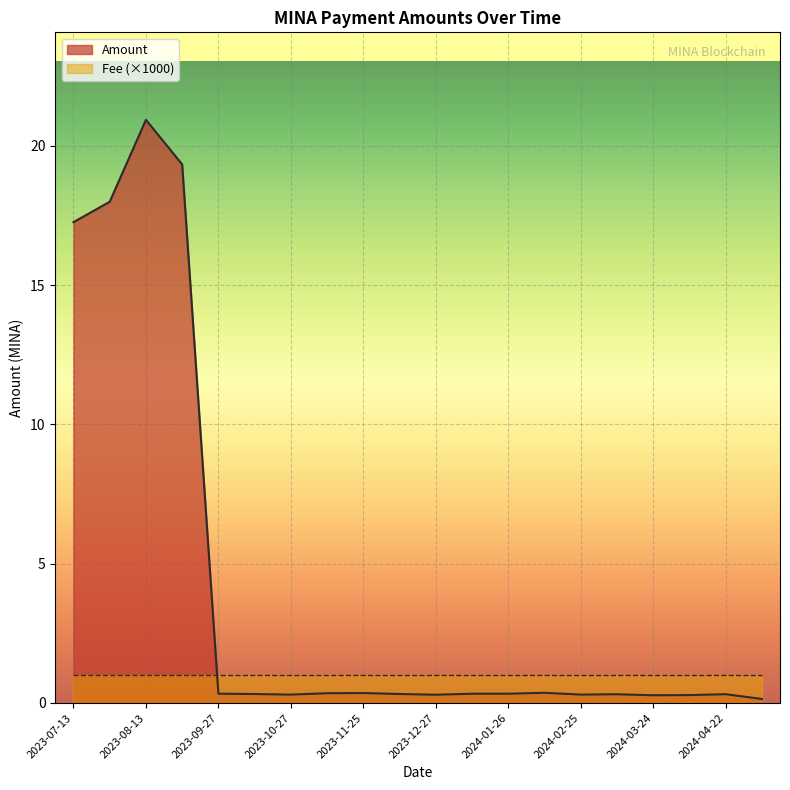

Which series has the largest total across all categories?

Amount